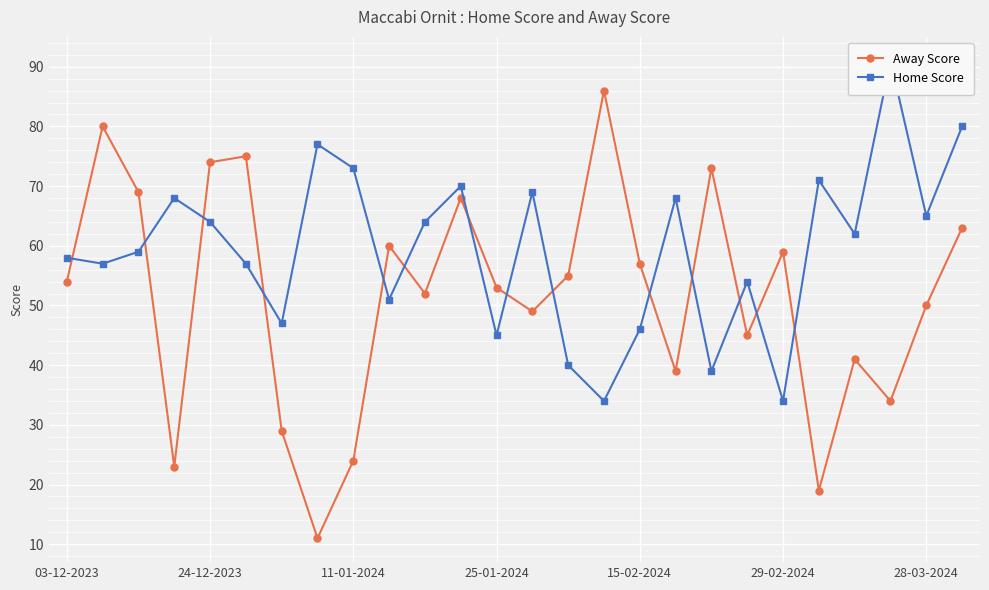

Which series has the largest total across all categories?

Home Score